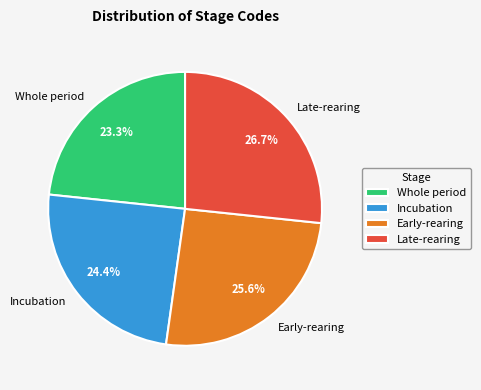

Count the number of slices in the pie.

4